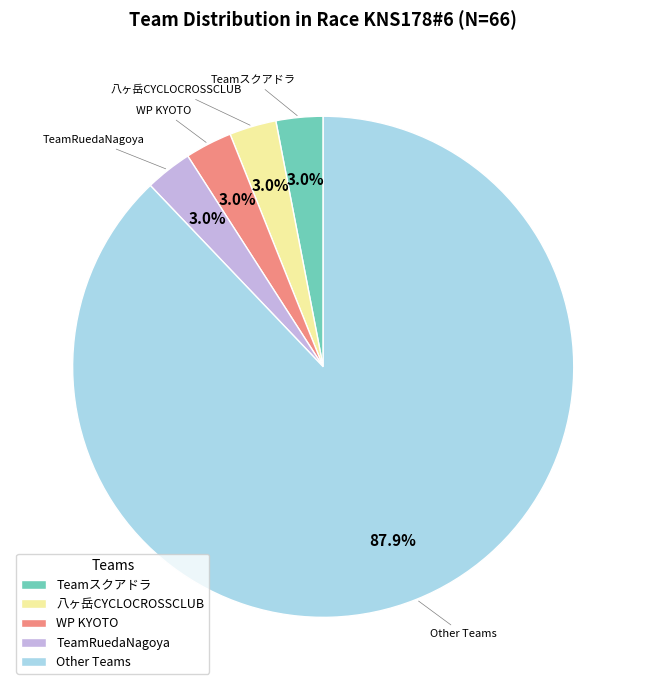

How much of the chart is everything except TeamRuedaNagoya?

97.0%